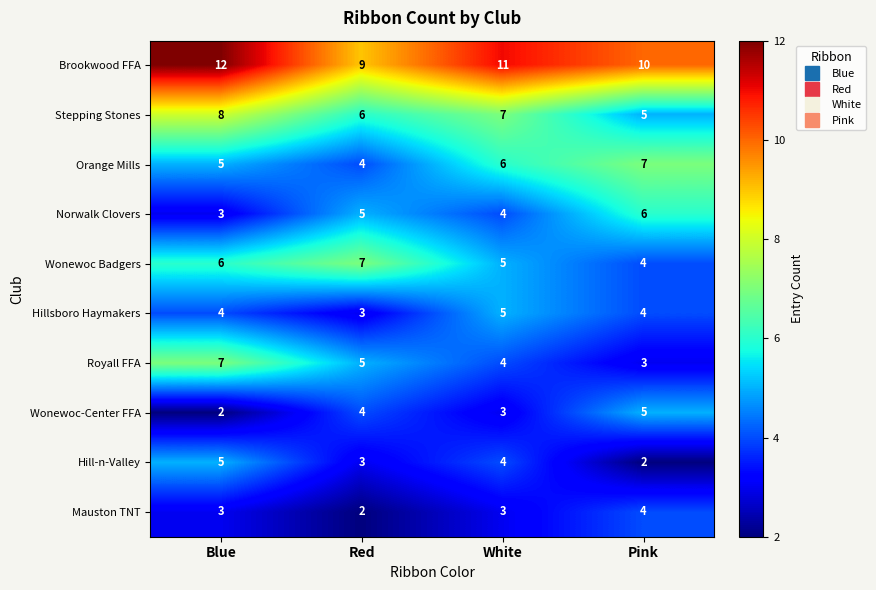

What is the difference between the maximum and minimum values in the Orange Mills series?

3